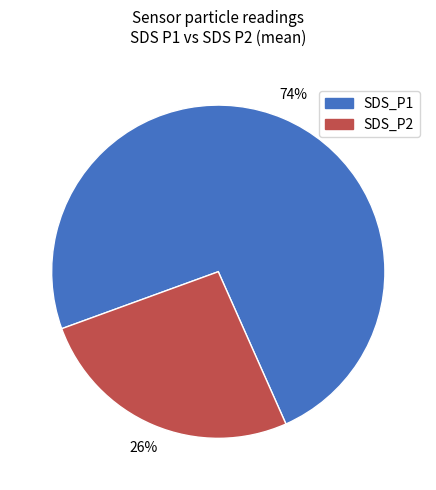

What is the majority slice?

SDS_P1